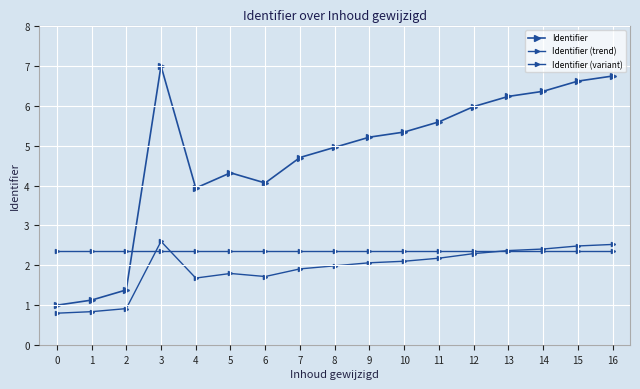

What is the value of the Identifier point at the 7th from the left?

4.1